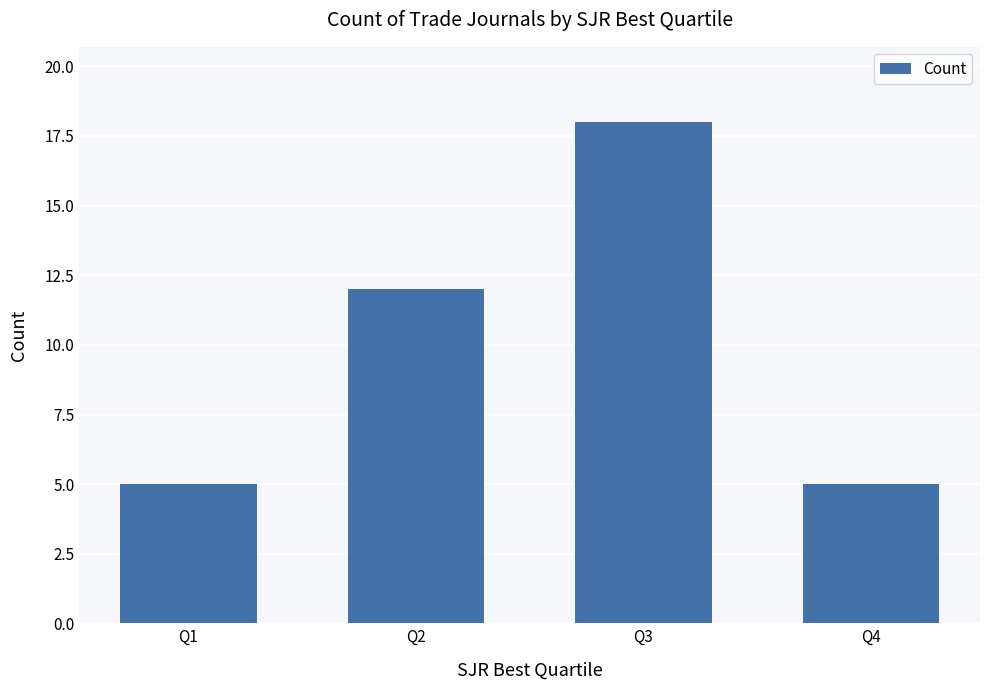

Is it true that the value at Q2 is 7?

False